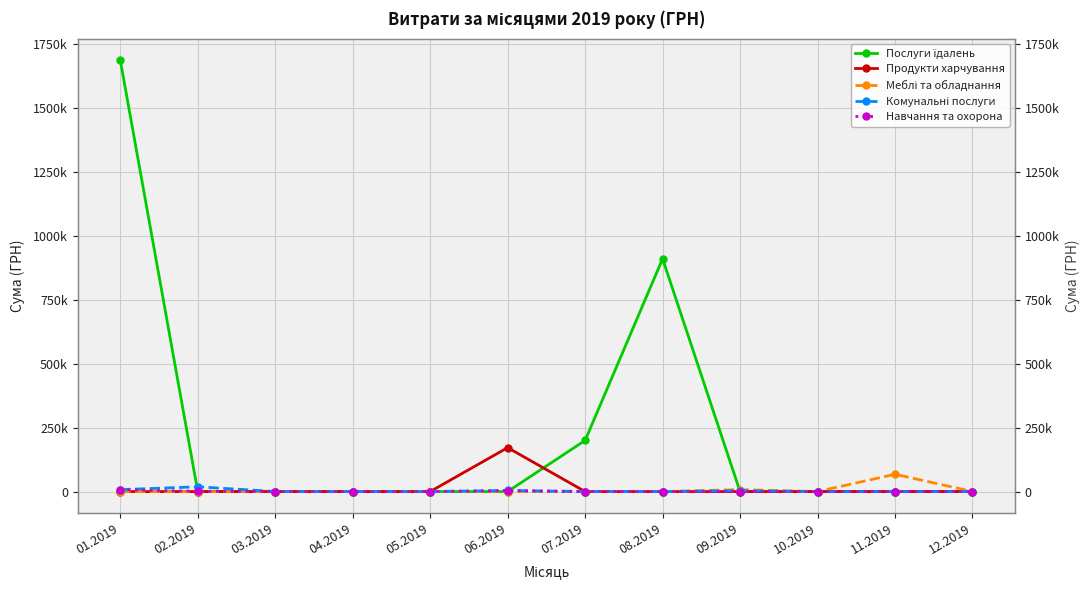

Which has a higher value, 01.2019 or 11.2019?

01.2019